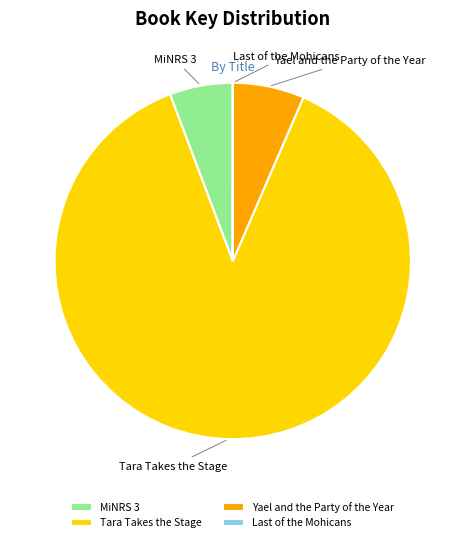

What is the majority slice?

Tara Takes the Stage